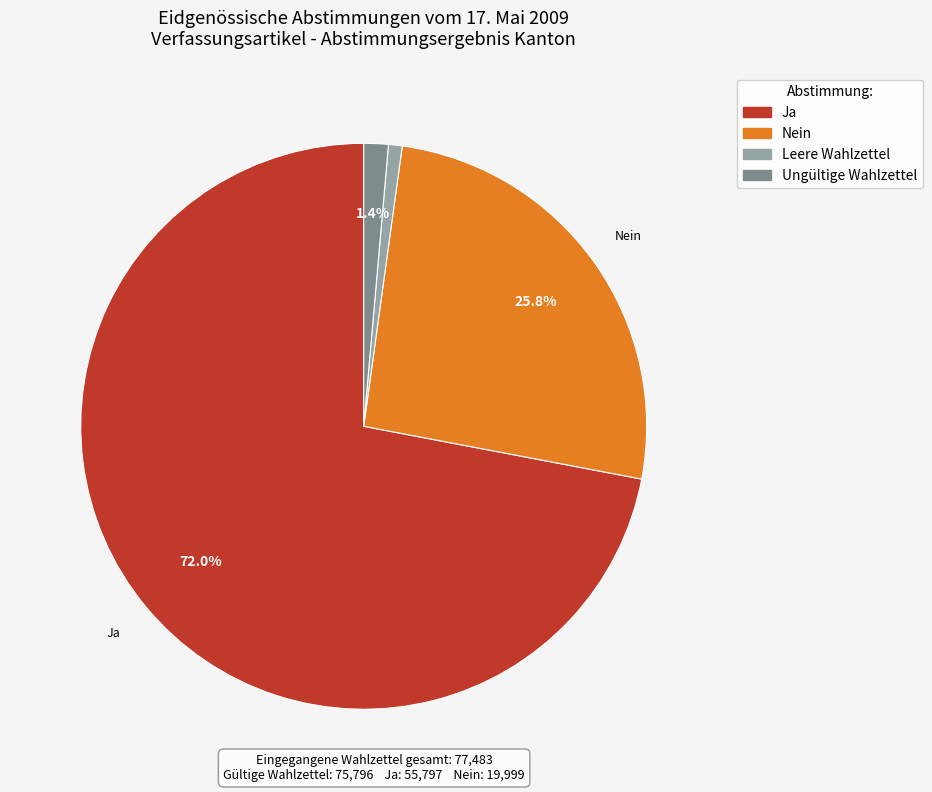

Is it true that Ja is 72% of the pie?

True